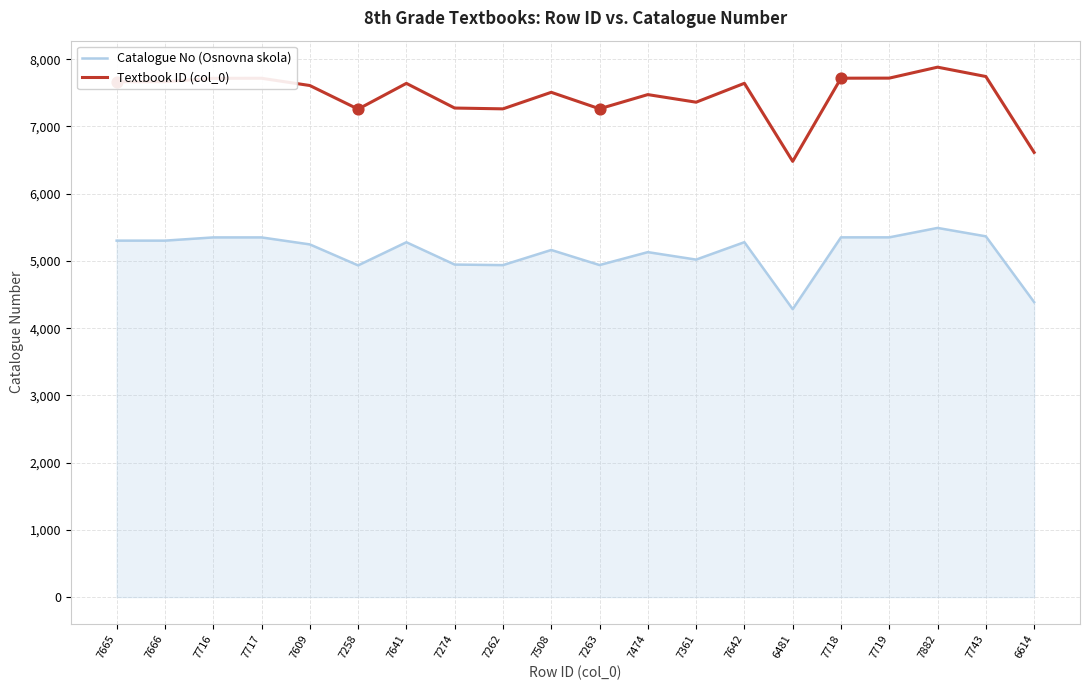

Between 7716 and 7262, which series saw the biggest shift?

Textbook ID (col_0)